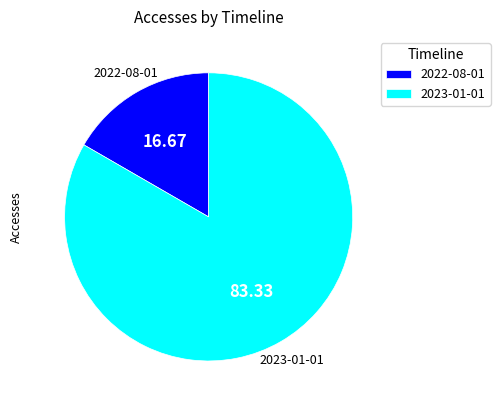

Do 2023-01-01 and 2022-08-01 together represent more than half of the pie?

Yes